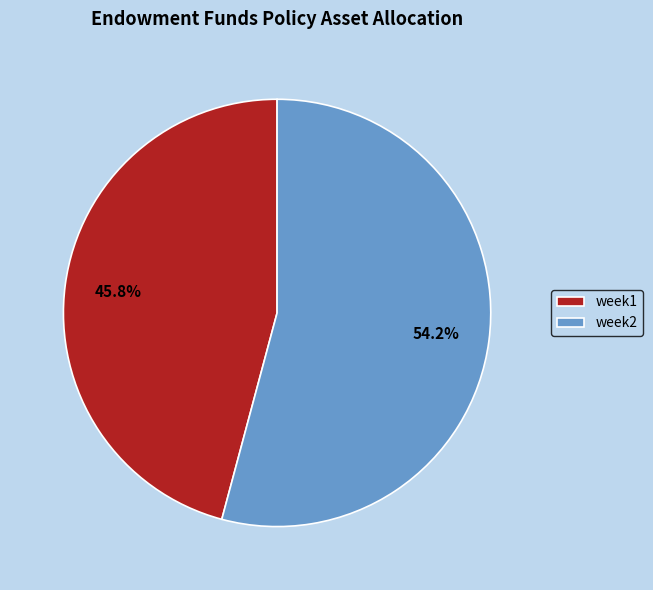

Approximately how many times larger is the value at week2 compared to week1?

1.2